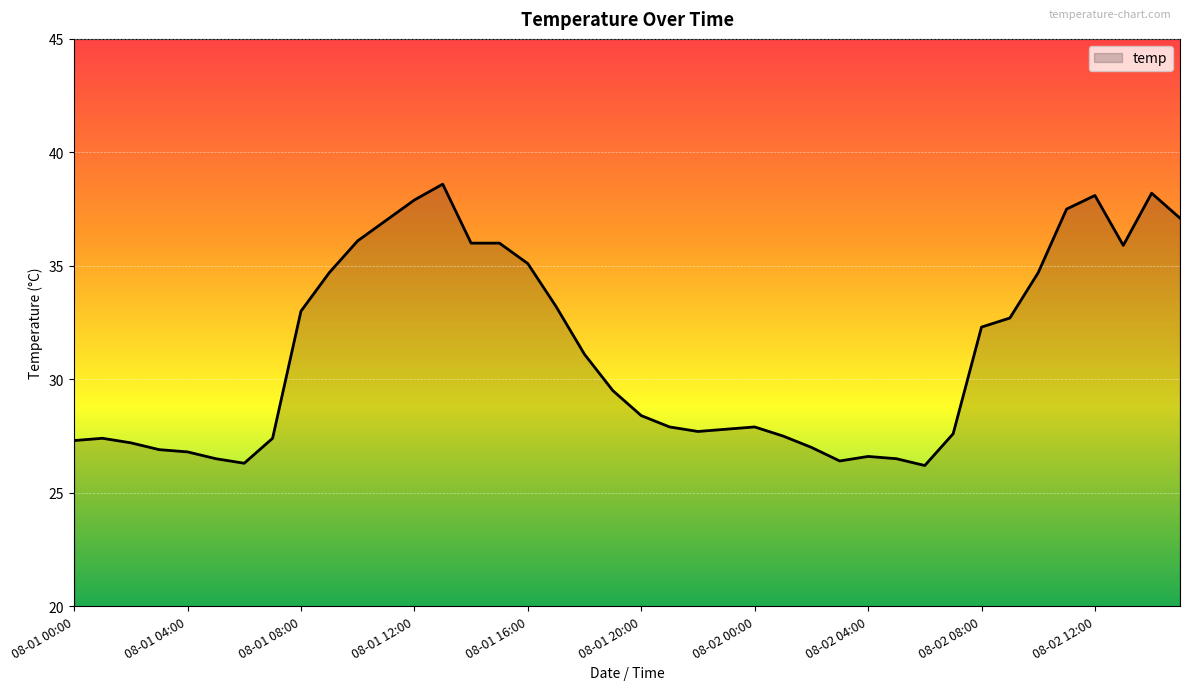

What is the smallest value displayed?

26.2